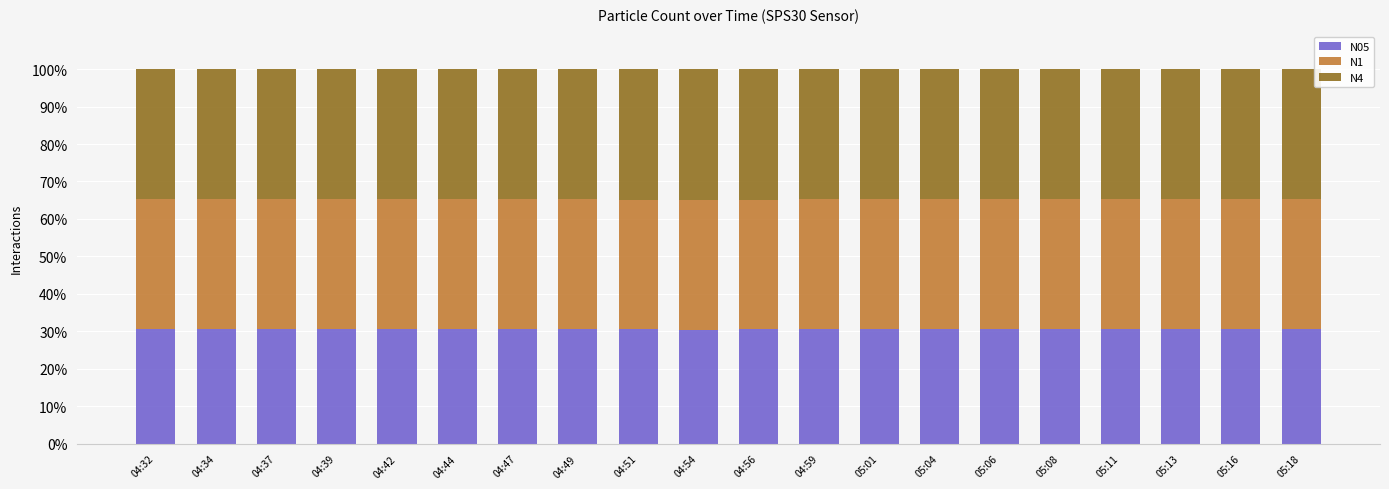

What is the total value across all series at 05:01?

100.0